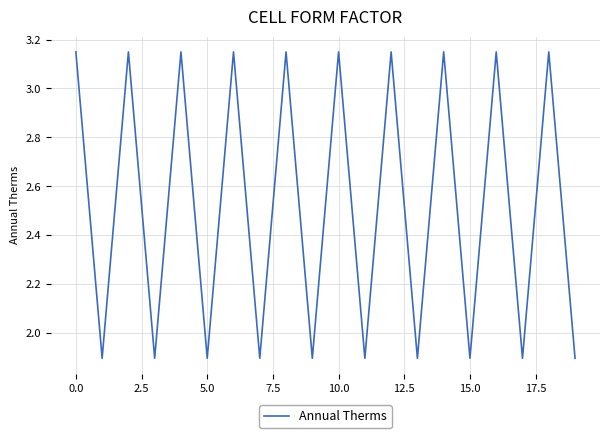

What is the smallest value displayed?

1.9